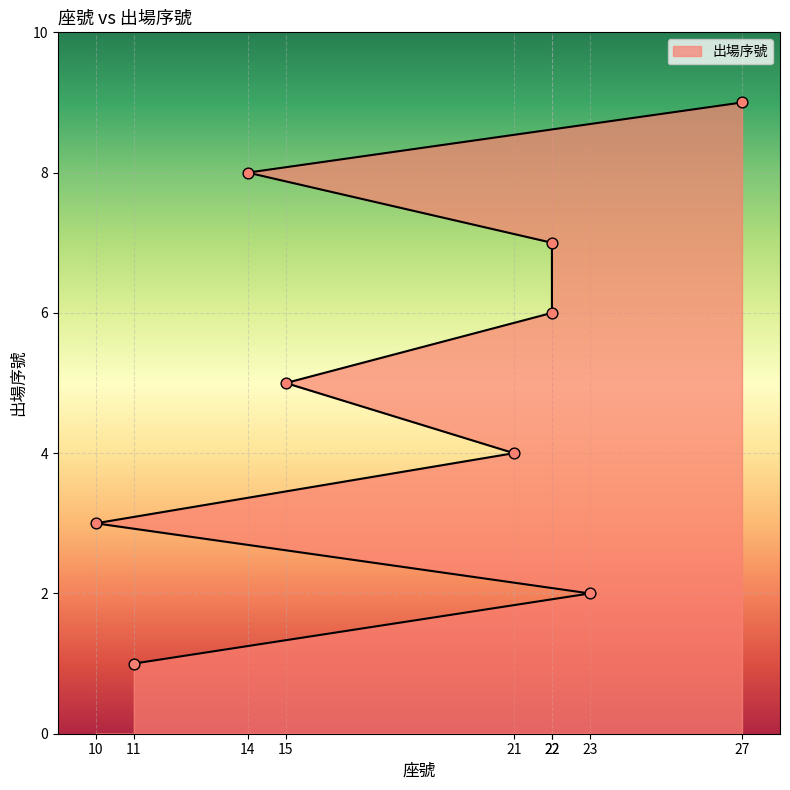

Approximately how many times larger is the value at 22 compared to 21?

1.5